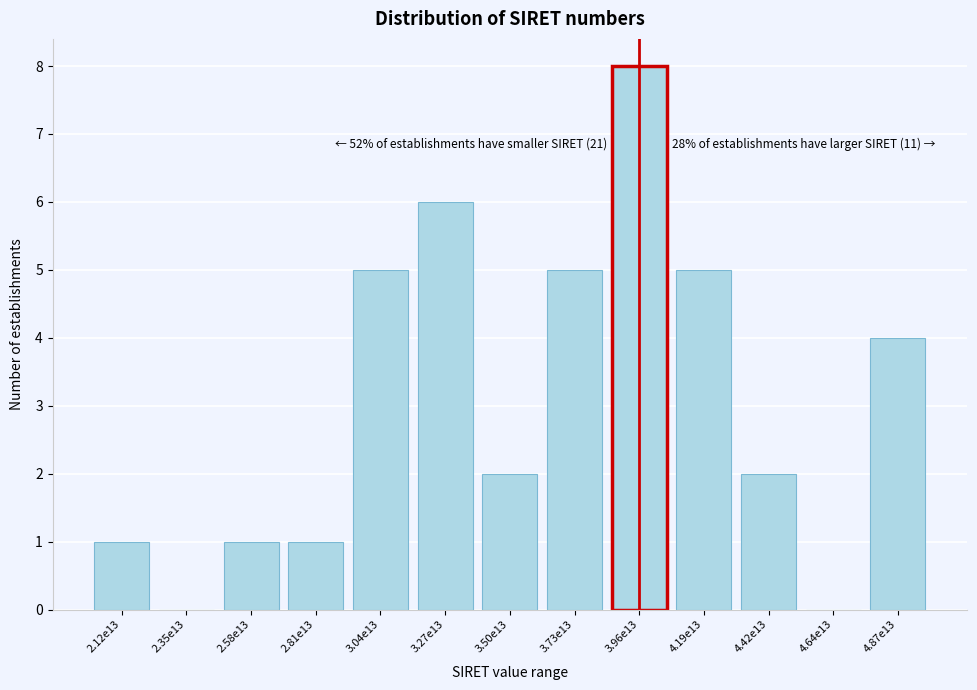

Reading left to right, list all the values displayed in this chart.

2.12e13=1	2.35e13=0	2.58e13=1	2.81e13=1	3.04e13=5	3.27e13=6	3.50e13=2	3.73e13=5	3.96e13=8	4.19e13=5	4.42e13=2	4.64e13=0	4.87e13=4